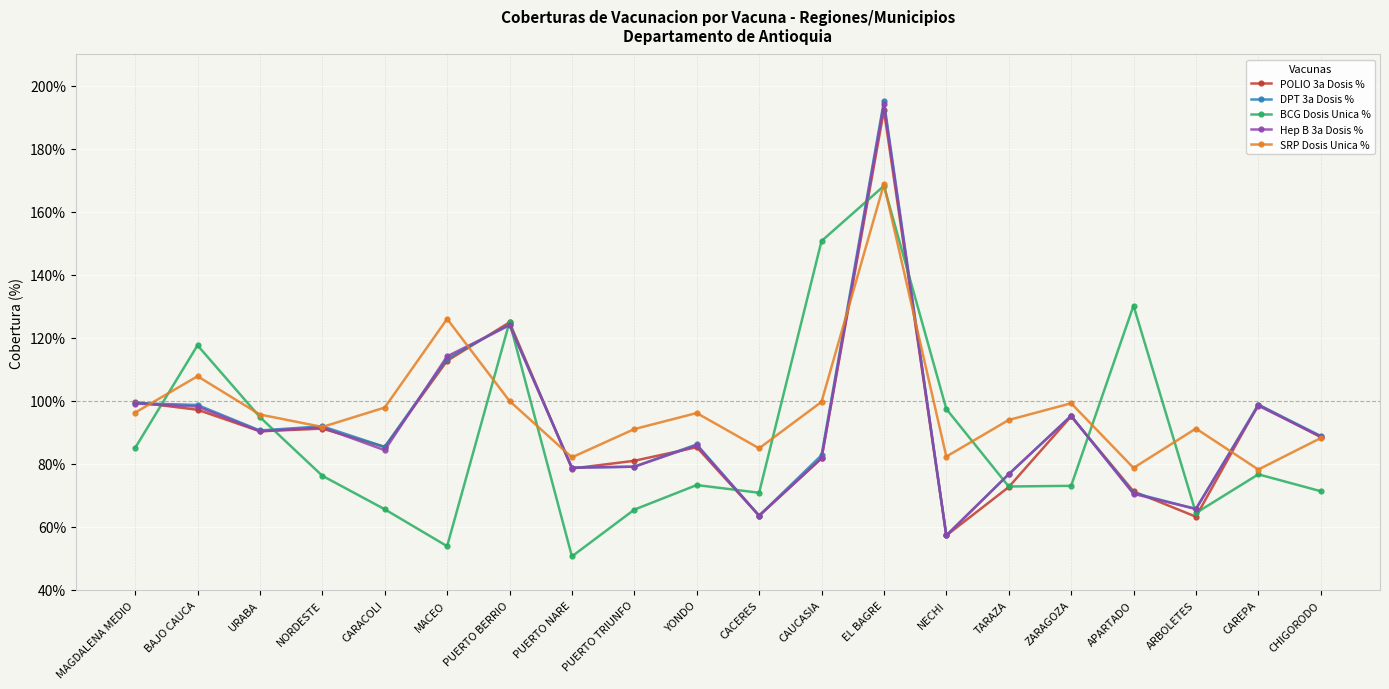

At which label does BCG Dosis Unica % reach its minimum?

PUERTO NARE